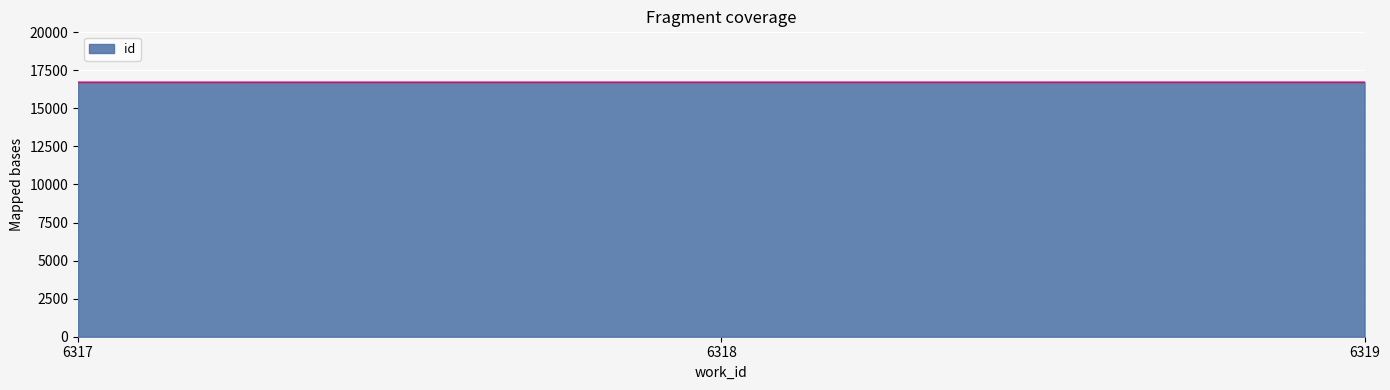

How many distinct data groups are displayed?

1